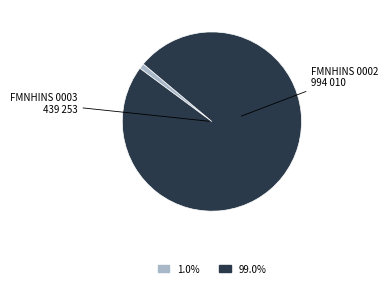

Does any single category account for the majority?

Yes